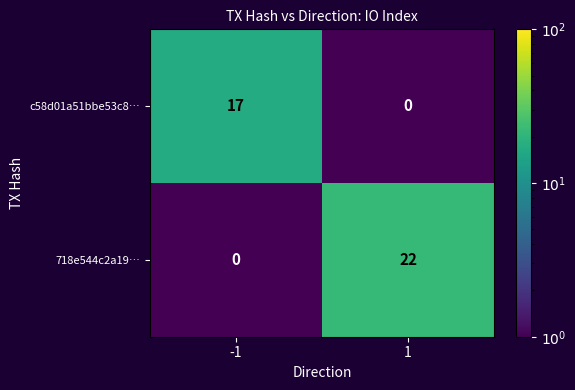

What is the difference between the maximum and minimum values in the 718e544c2a19… series?

22